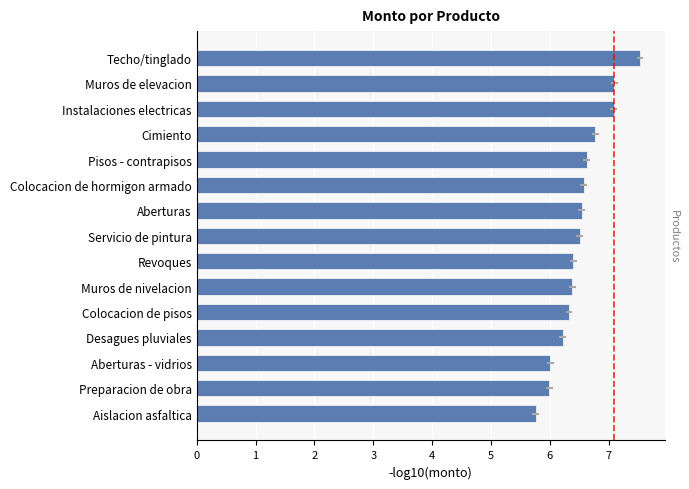

Which category has the highest value across all series?

Techo/tinglado